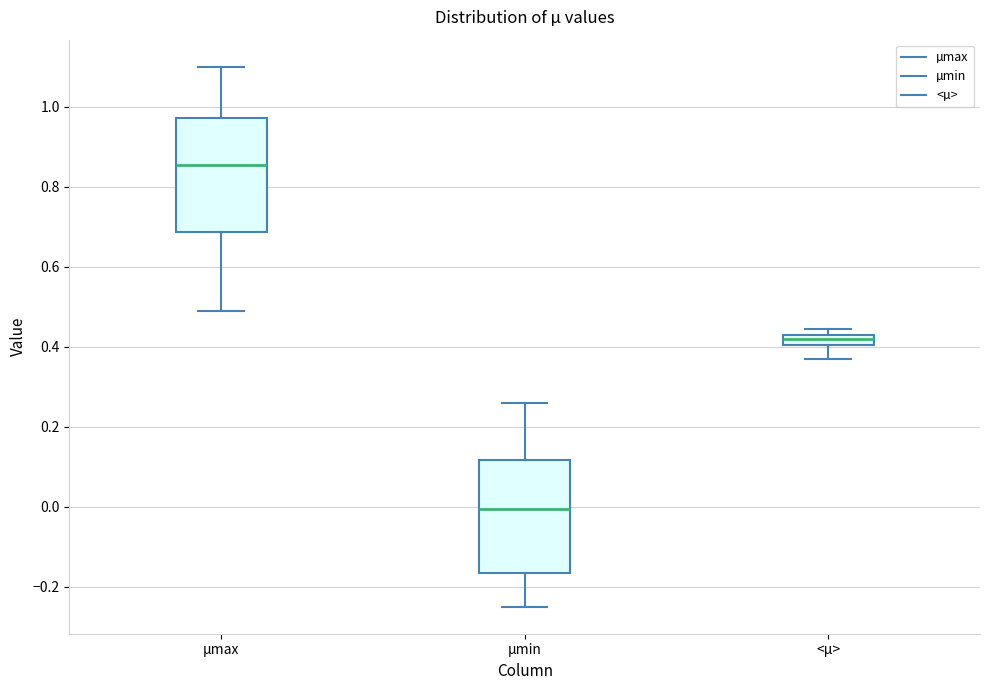

Which box has the highest median line?

µmax